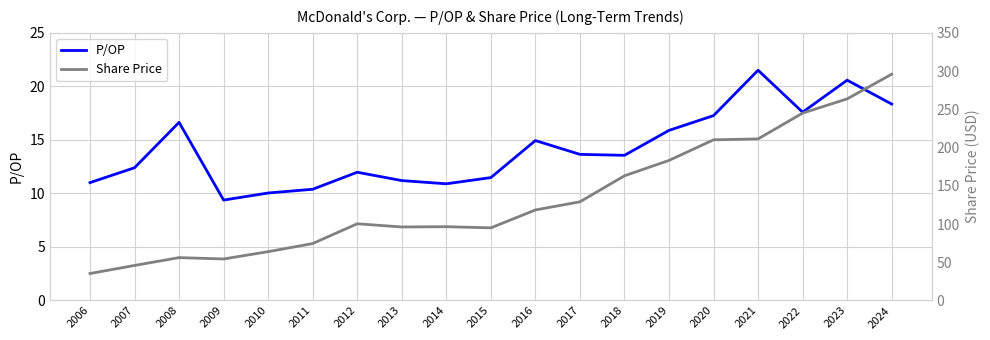

What is the difference between the highest and lowest values at 2014?

85.6